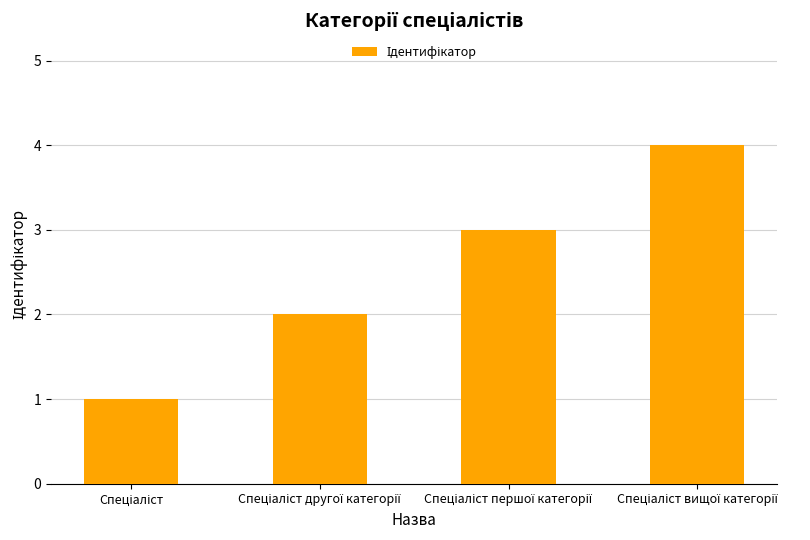

What is the maximum value shown in the chart?

4